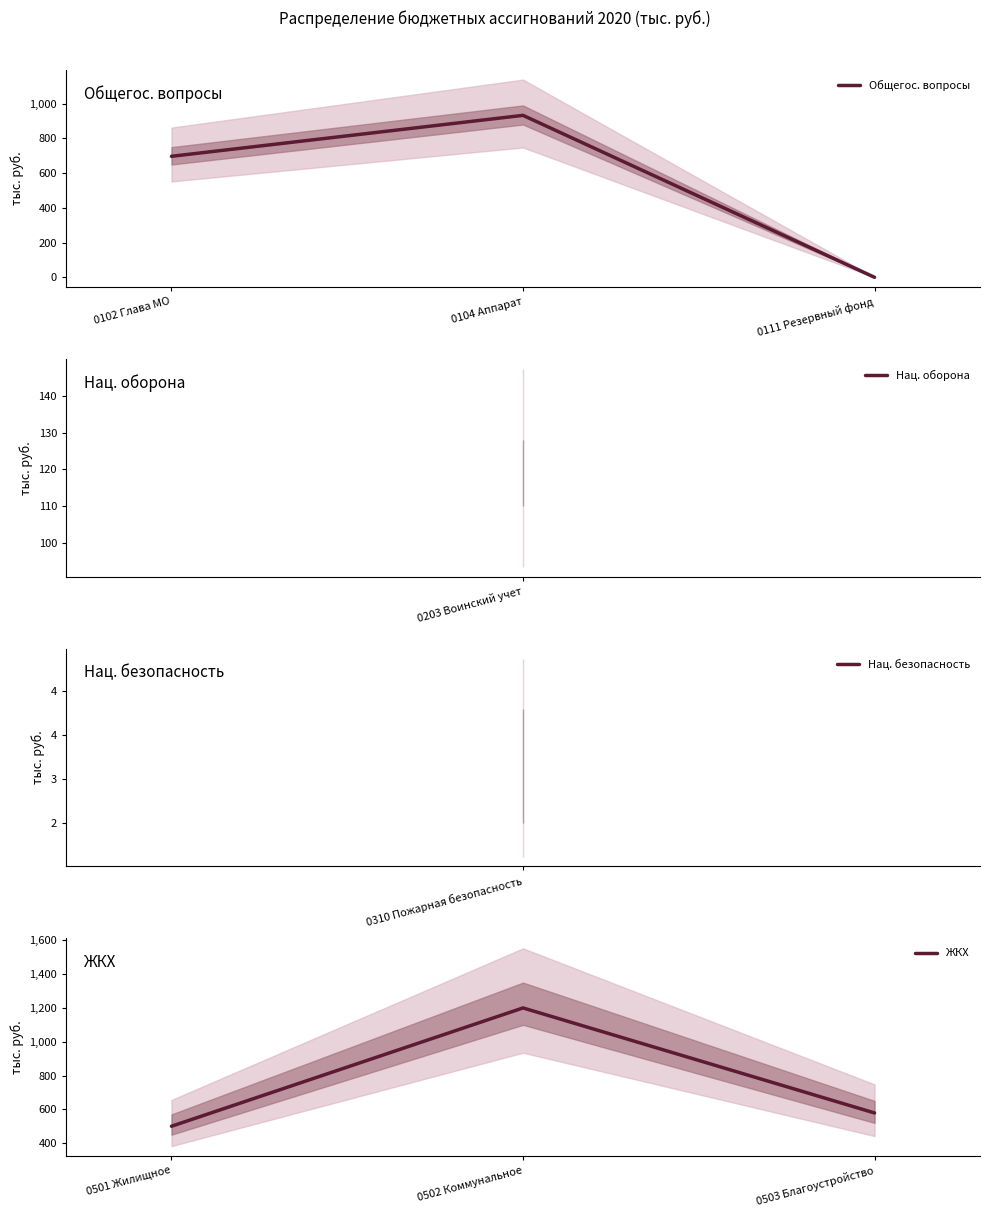

Does the chart display data point markers on the line(s)?

No